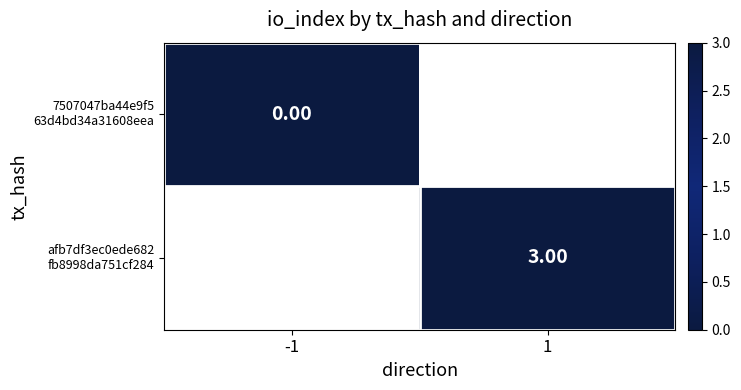

Which category has the highest value across all series?

1